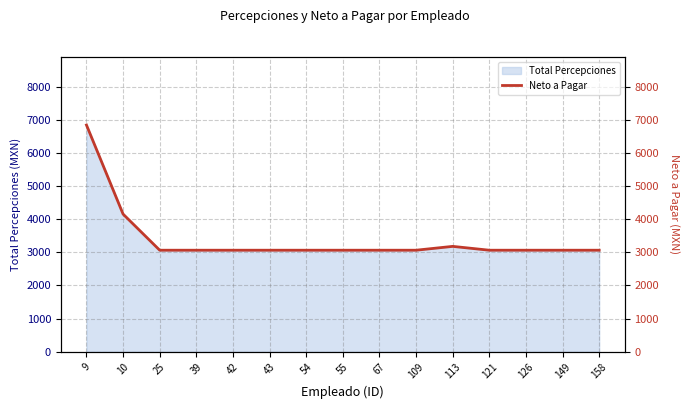

Reading left to right, list all the values displayed in this chart.

9=6844.2	10=4154.7	25=3064.3	39=3064.3	42=3064.3	43=3064.3	54=3064.3	55=3064.3	67=3064.3	109=3064.3	113=3180.3	121=3064.3	126=3064.3	149=3064.3	158=3064.3